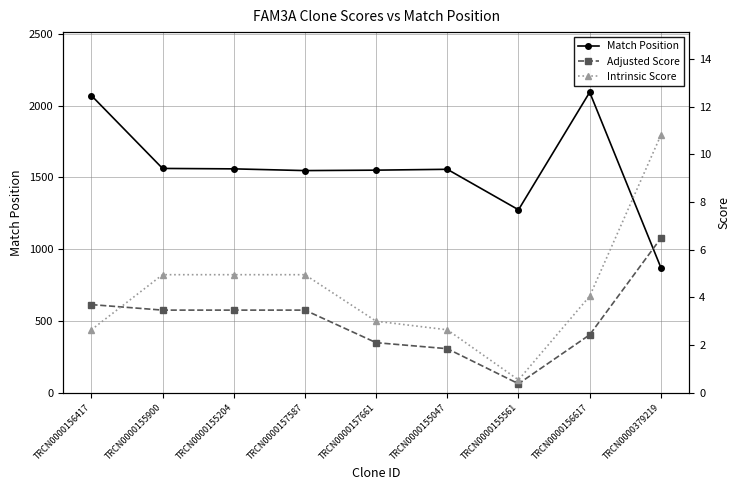

At which label is Match Position closest to 1483?

TRCN0000157587